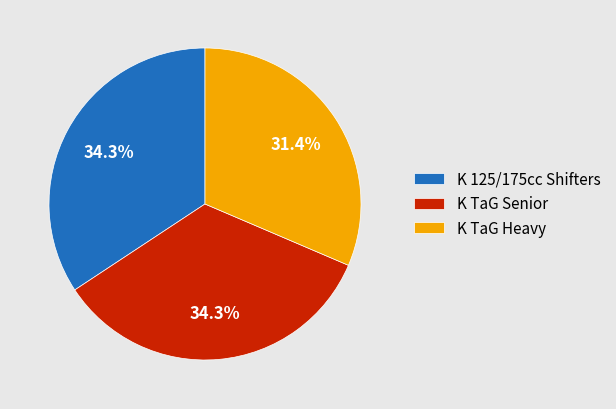

To the nearest percent, what is the combined percentage of K 125/175cc Shifters and K TaG Heavy?

66%